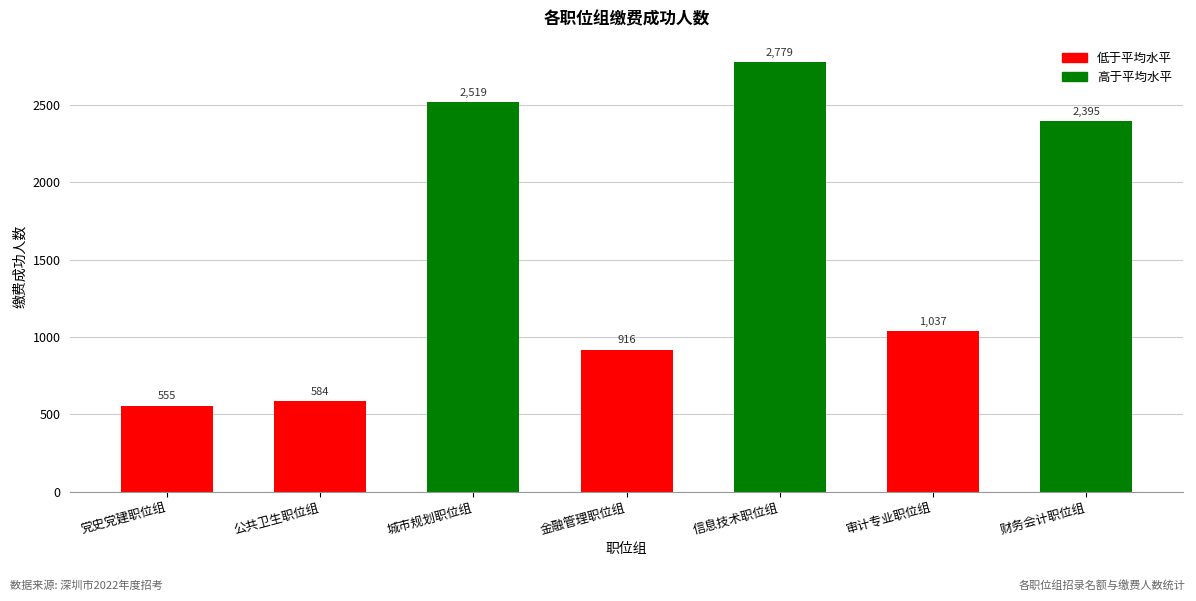

At which category does the chart reach its minimum across all series?

党史党建职位组